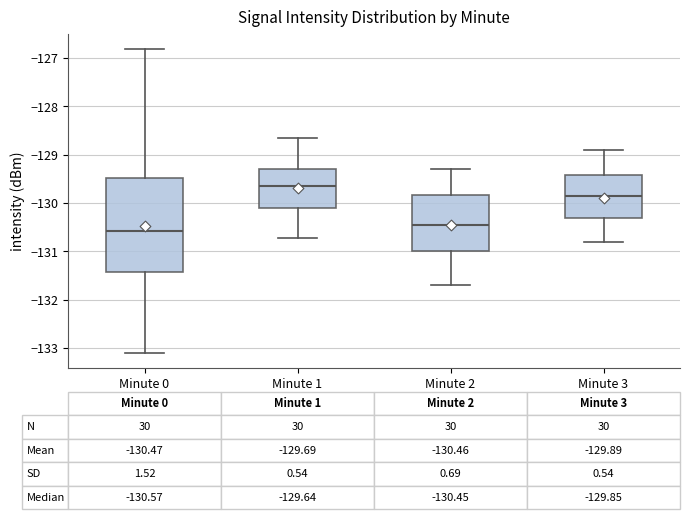

Comparing the boxes themselves (not the whiskers), which one is the tallest?

Minute 0